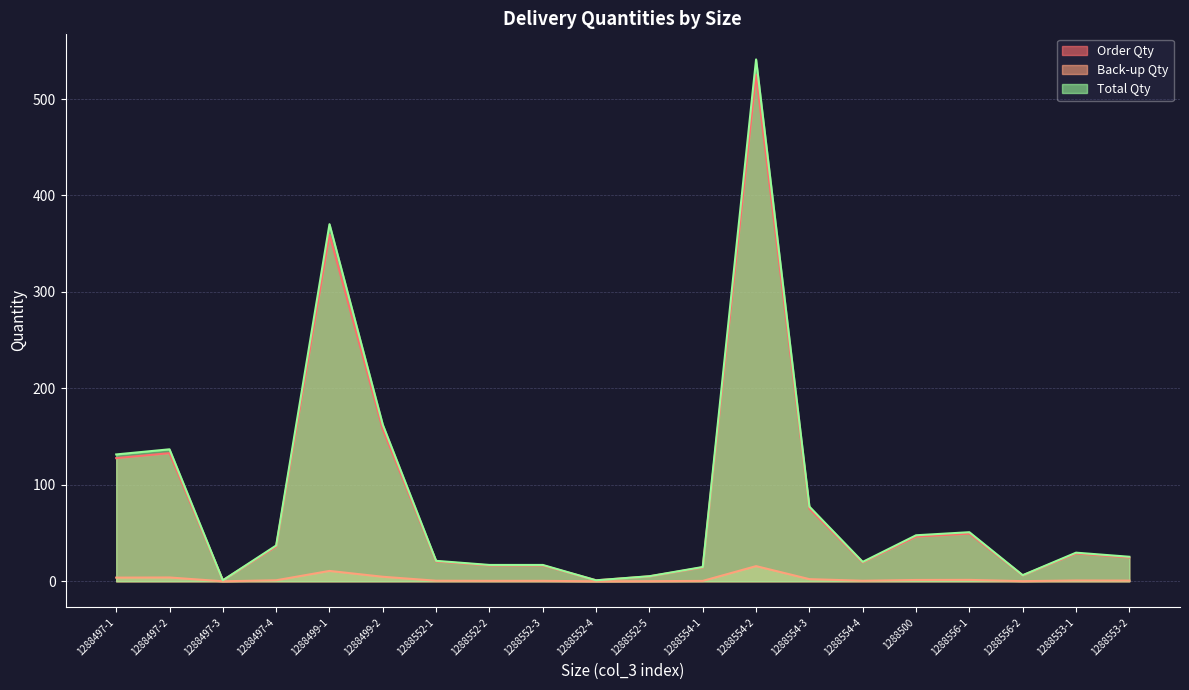

What are all the series names shown in the legend?

Order Qty, Back-up Qty, Total Qty